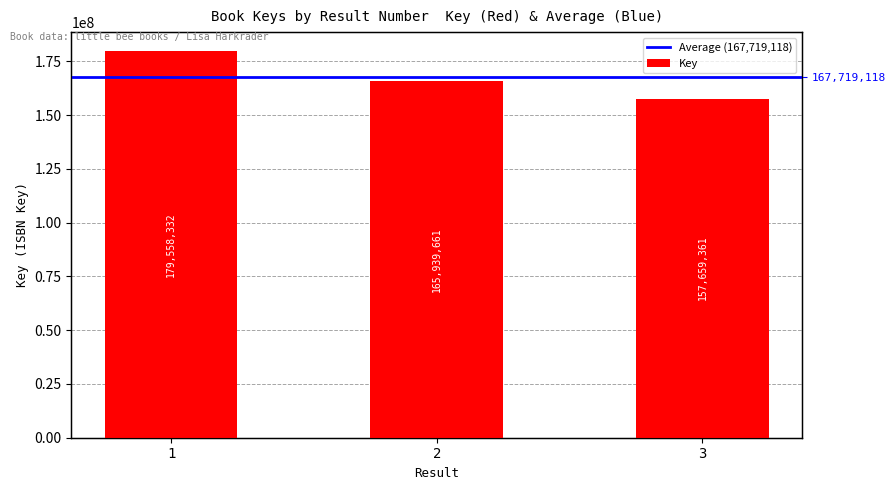

What is the approximate value at 2?

165939661